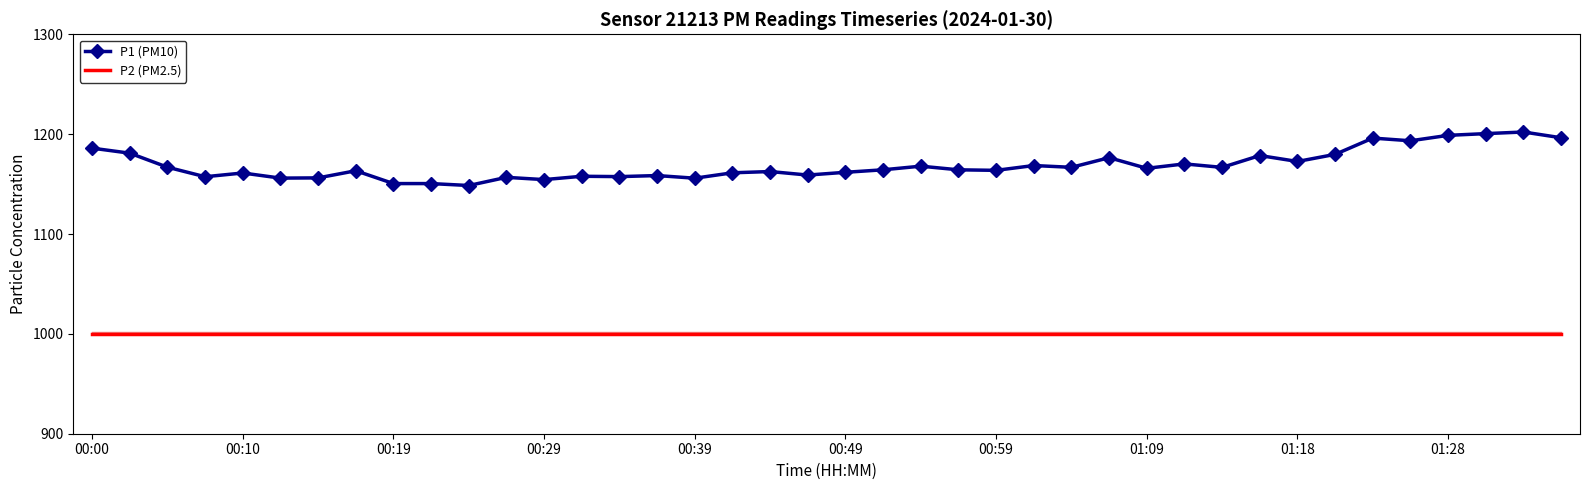

What is the highest value of the P1 (PM10) series?

1202.2